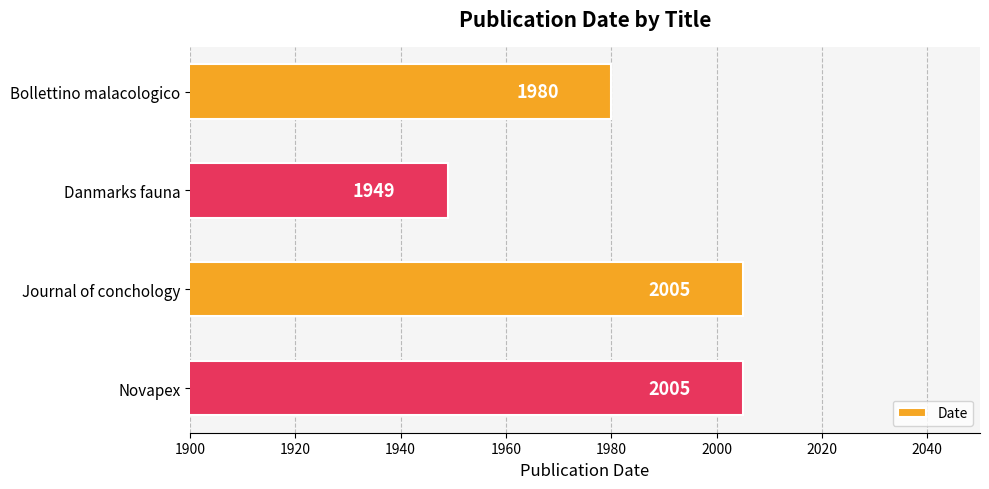

What is the ratio of the value at Journal of conchology to the value at Novapex?

1.0